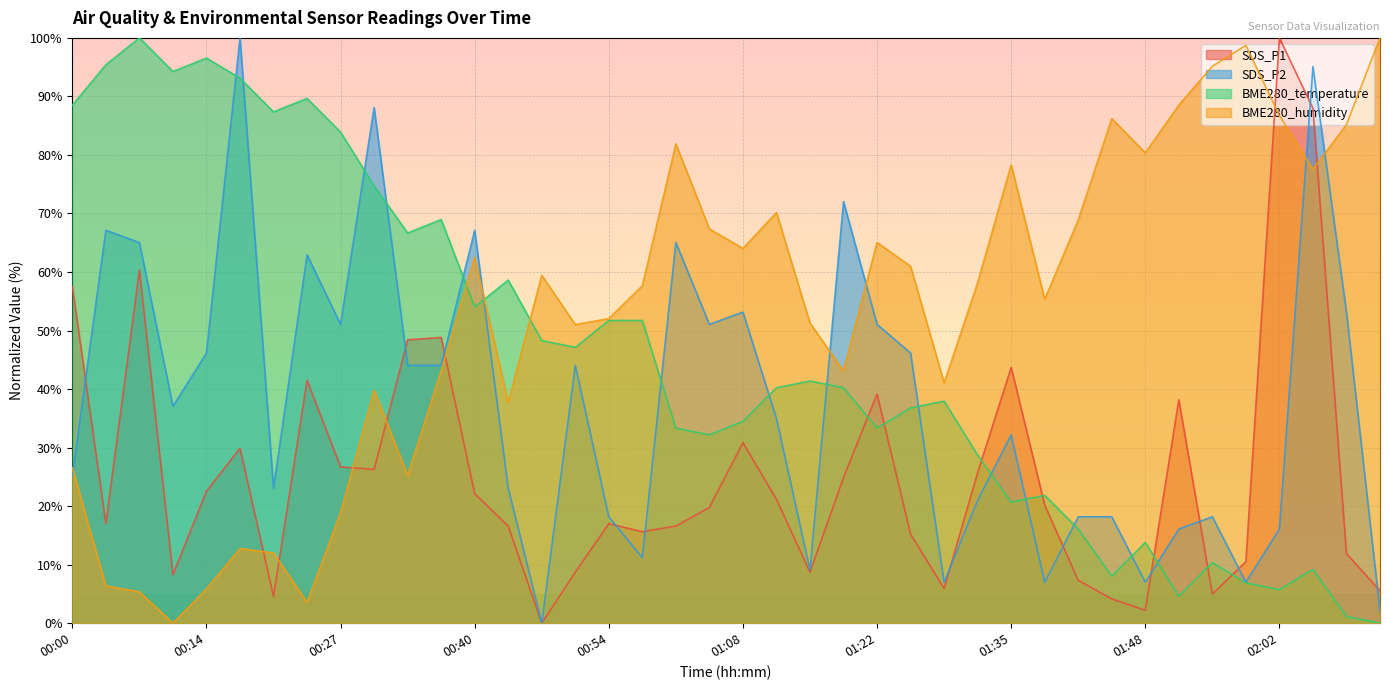

What is the label of the 2nd point from the left?

00:03